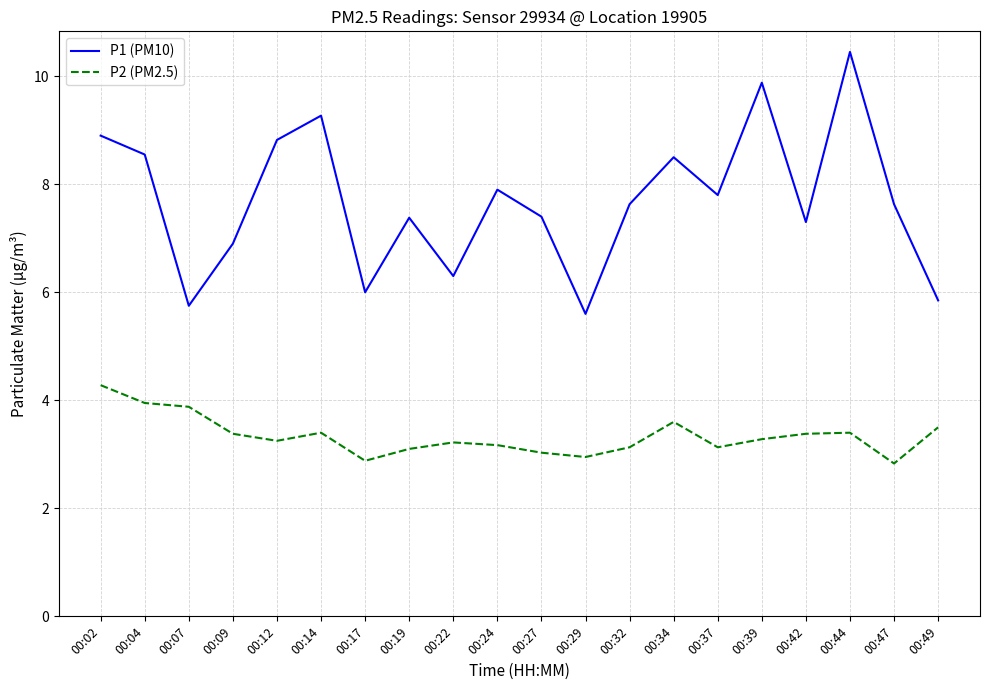

True or false: P1 (PM10) has a value of 2.9 at 00:44.

False